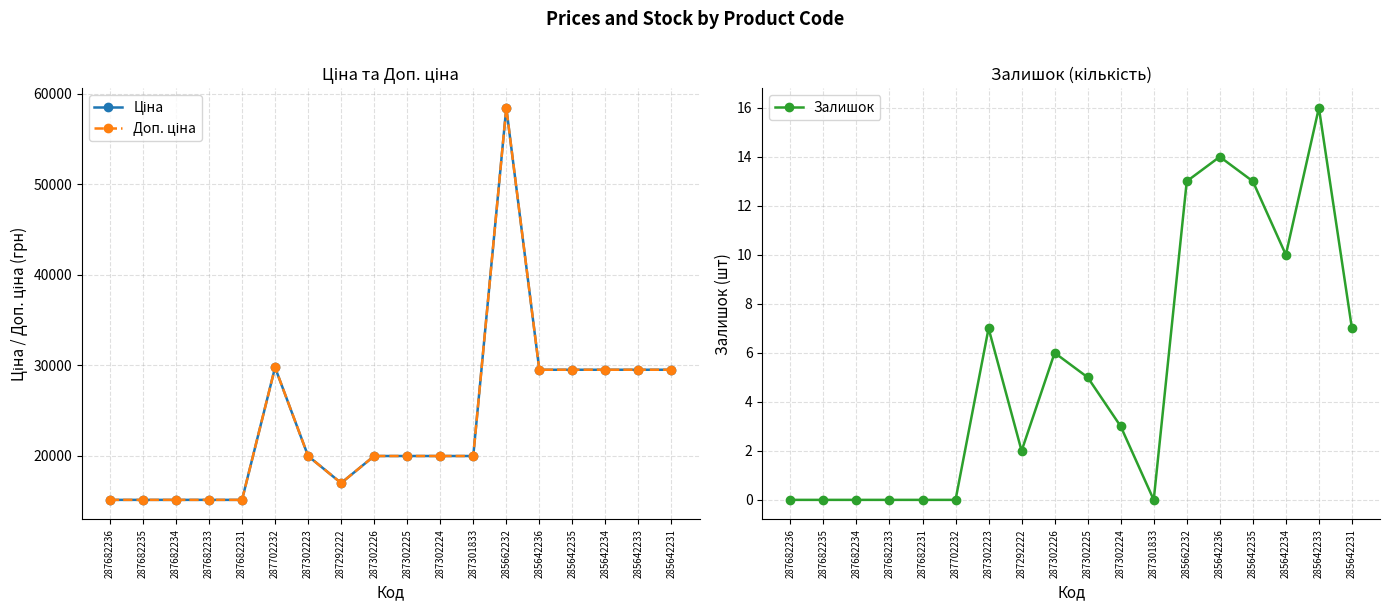

Where does the Залишок series first go above 5?

287302223